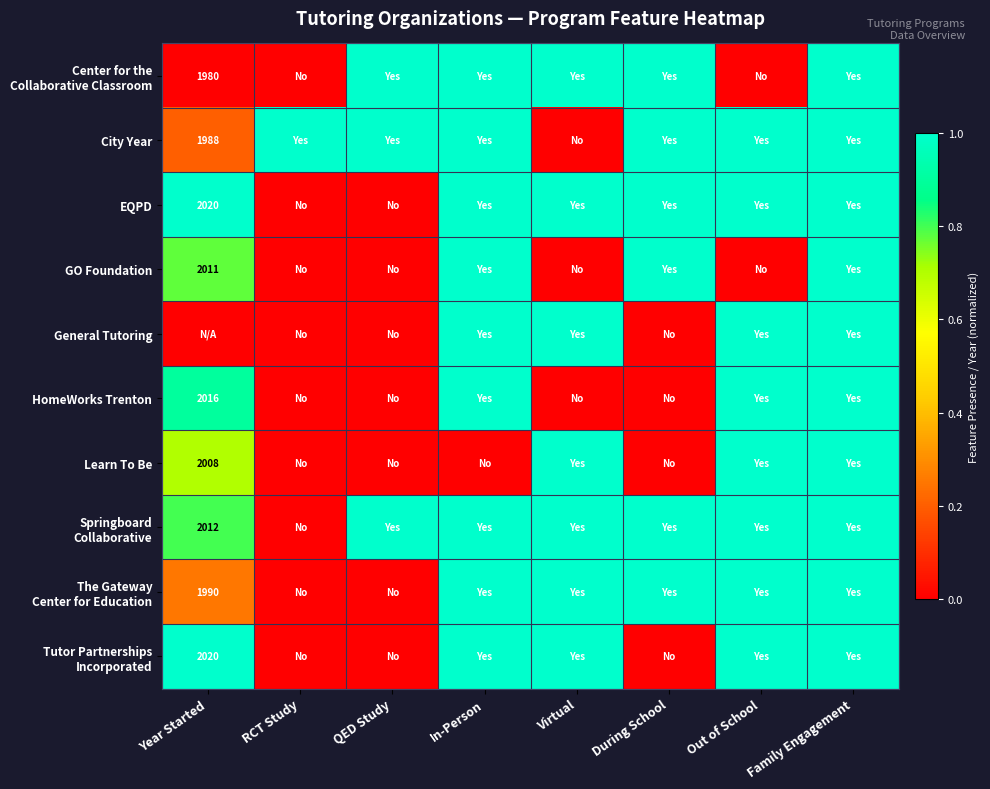

Count the Tutor Partnerships Incorporated values in the range 0 to 1.

8